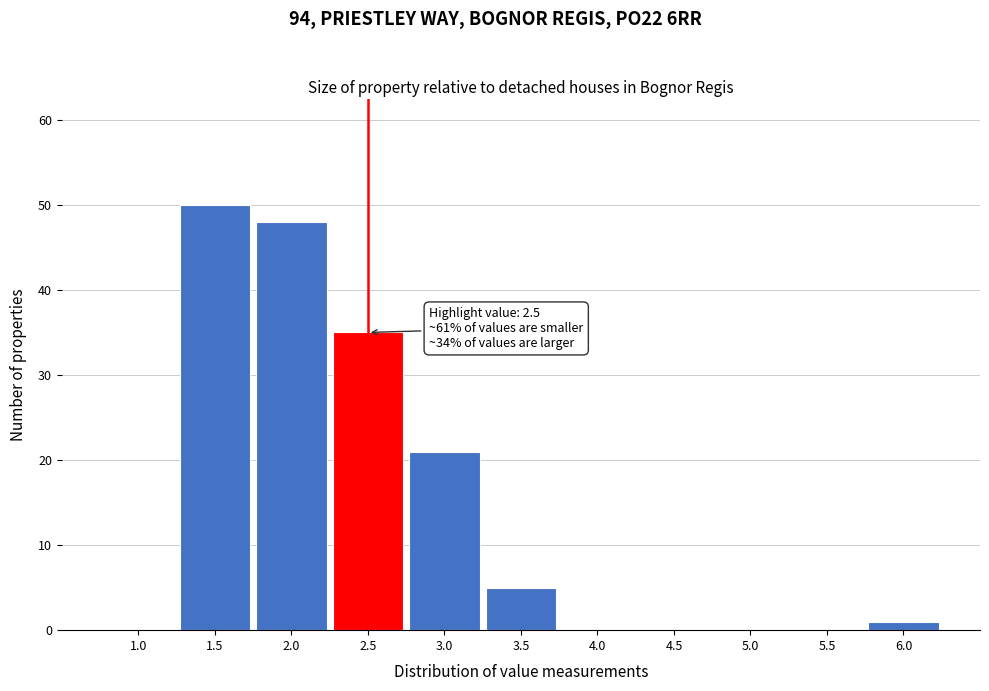

Reading left to right, what are all the values shown in this chart?

1.0=0	1.5=50	2.0=48	2.5=35	3.0=21	3.5=5	4.0=0	4.5=0	5.0=0	5.5=0	6.0=1